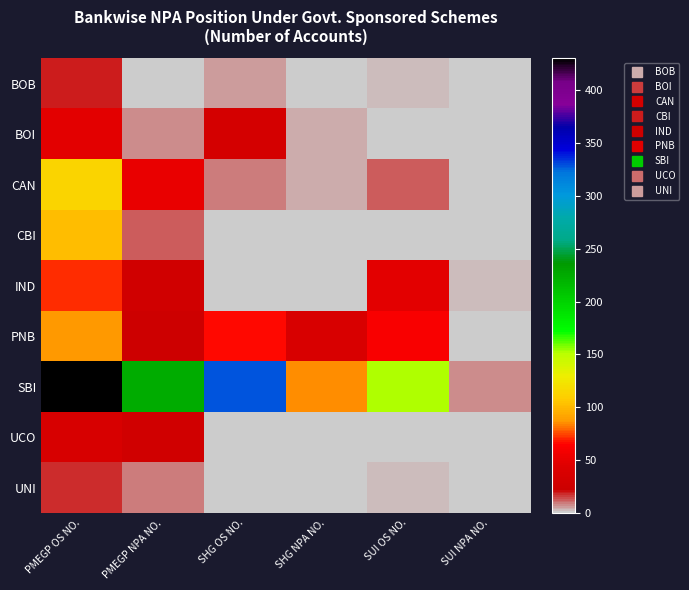

What is the total value across all series at SUI OS NO.?

281